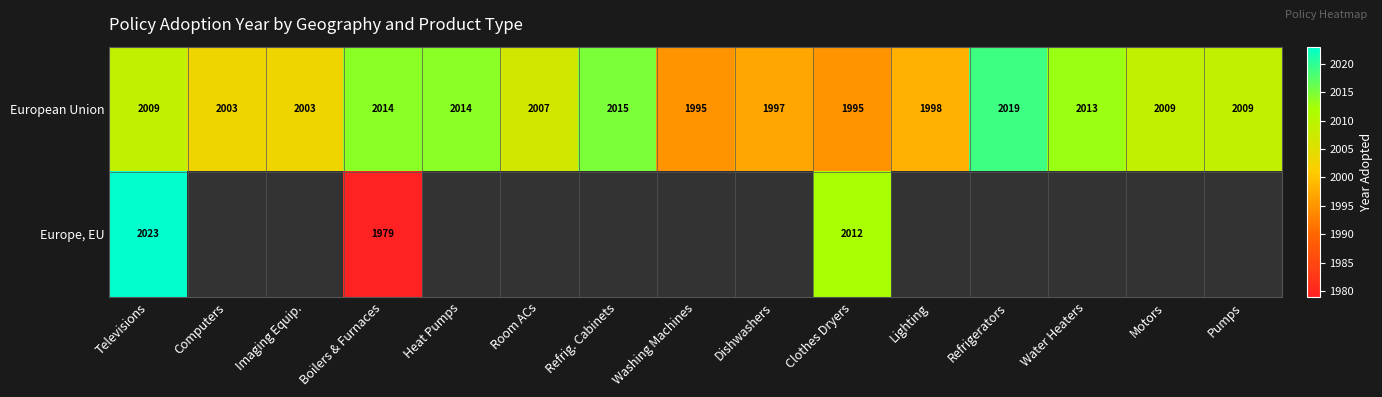

The European Union series shows 3232.8 at Refrigerators. True or false?

False